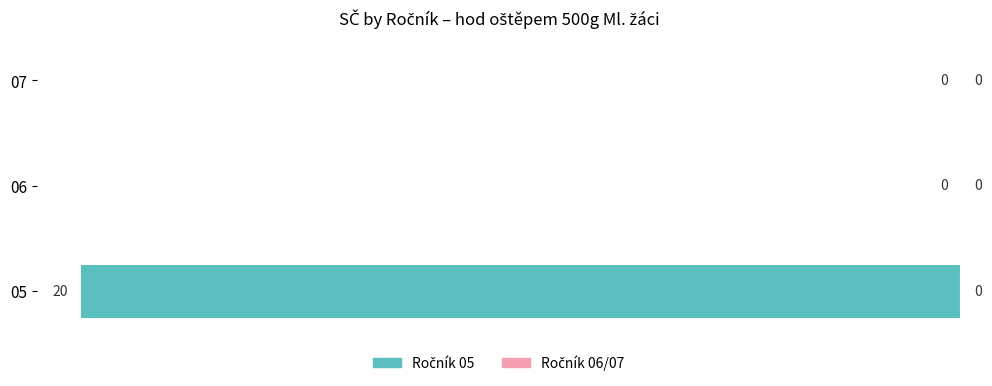

Reading bottom to top, list all the values displayed in this chart.

05=-20	06=0	07=0